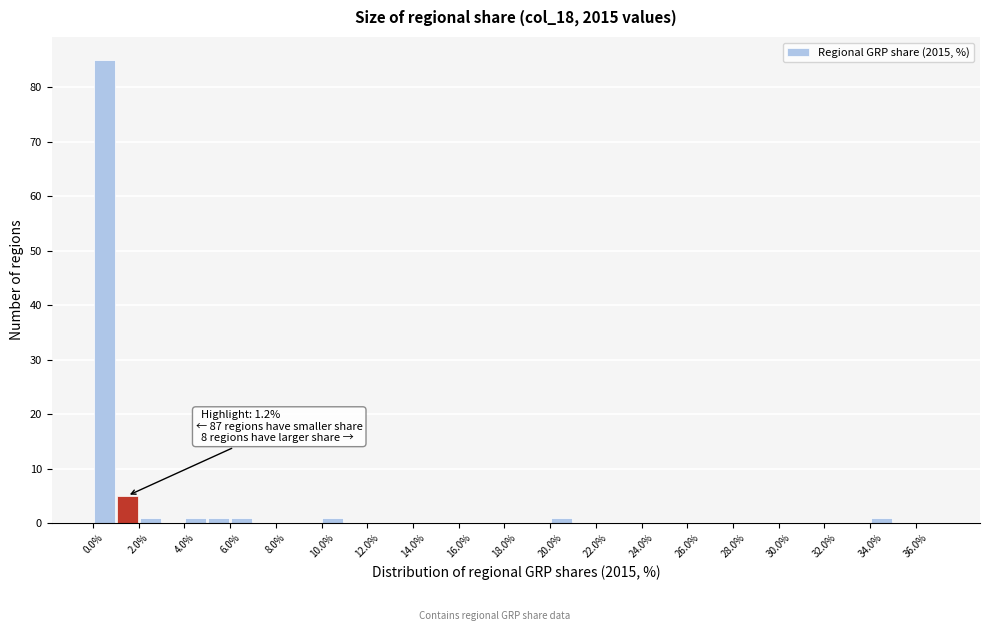

Over which range of the x-axis is the bar tallest?

0 to 1